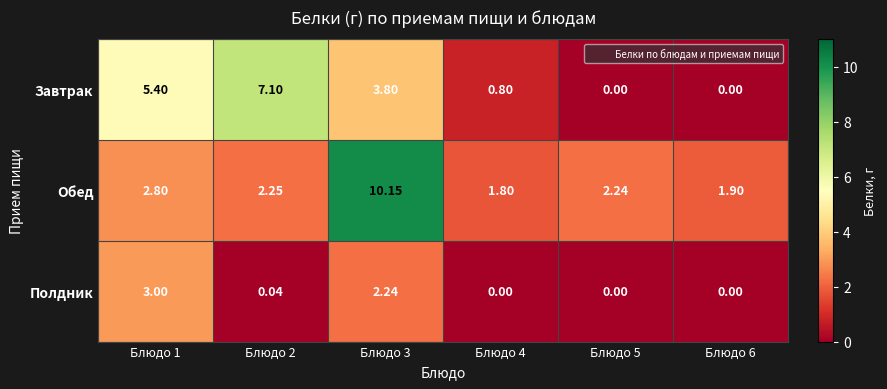

At which category is the sum across all series the highest?

Блюдо 3